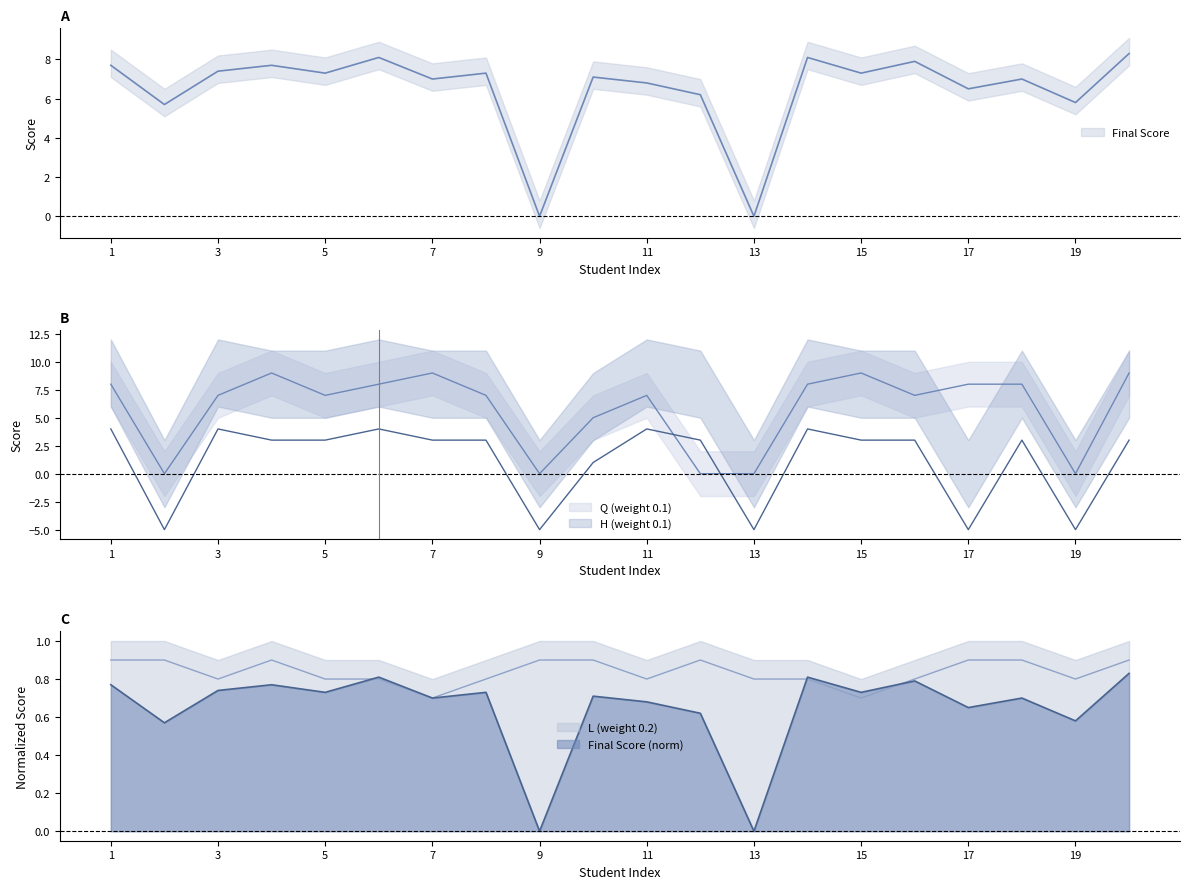

What is the minimum value shown in the chart?

-5.0